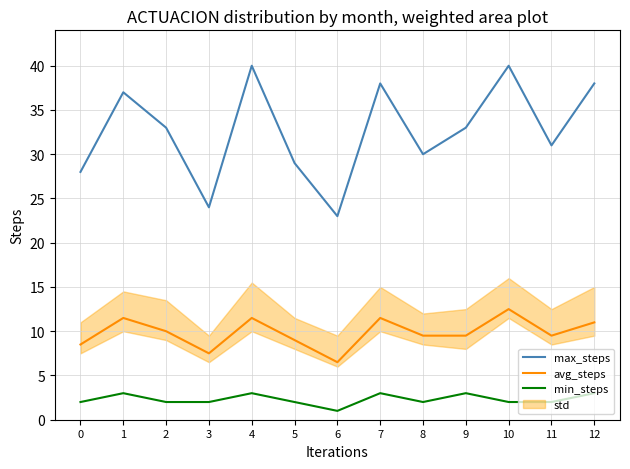

What is the total value across all series at 12?

52.0